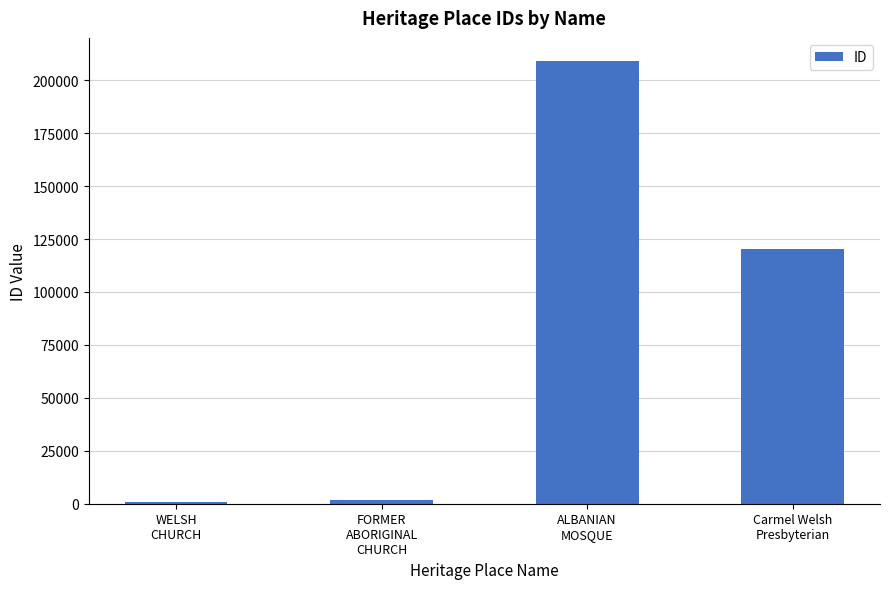

How many bars are there in total?

4